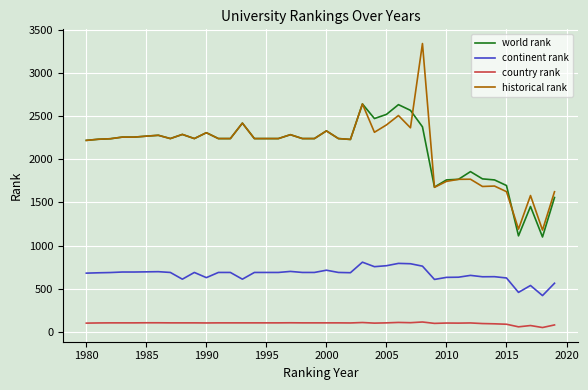

Which series has the largest range (max minus min)?

historical rank